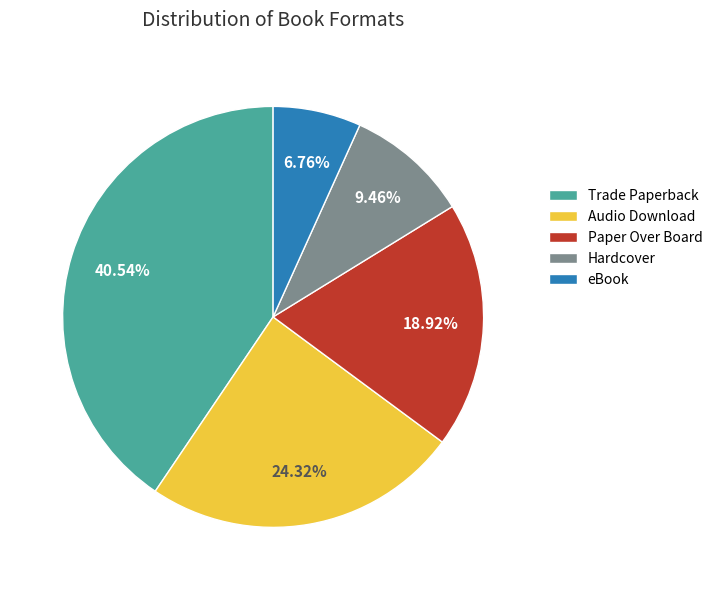

Does any single category account for the majority?

No